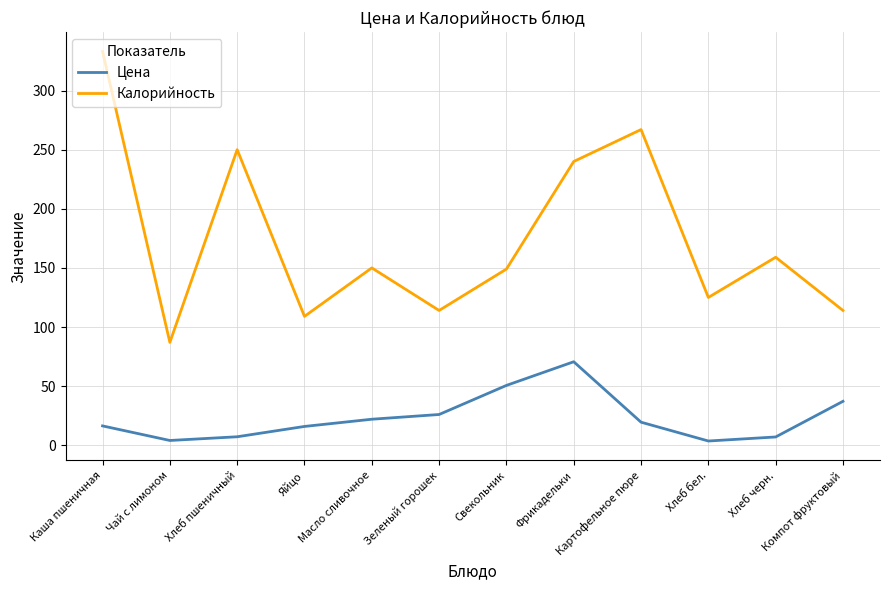

Which series has the largest range (max minus min)?

Калорийность